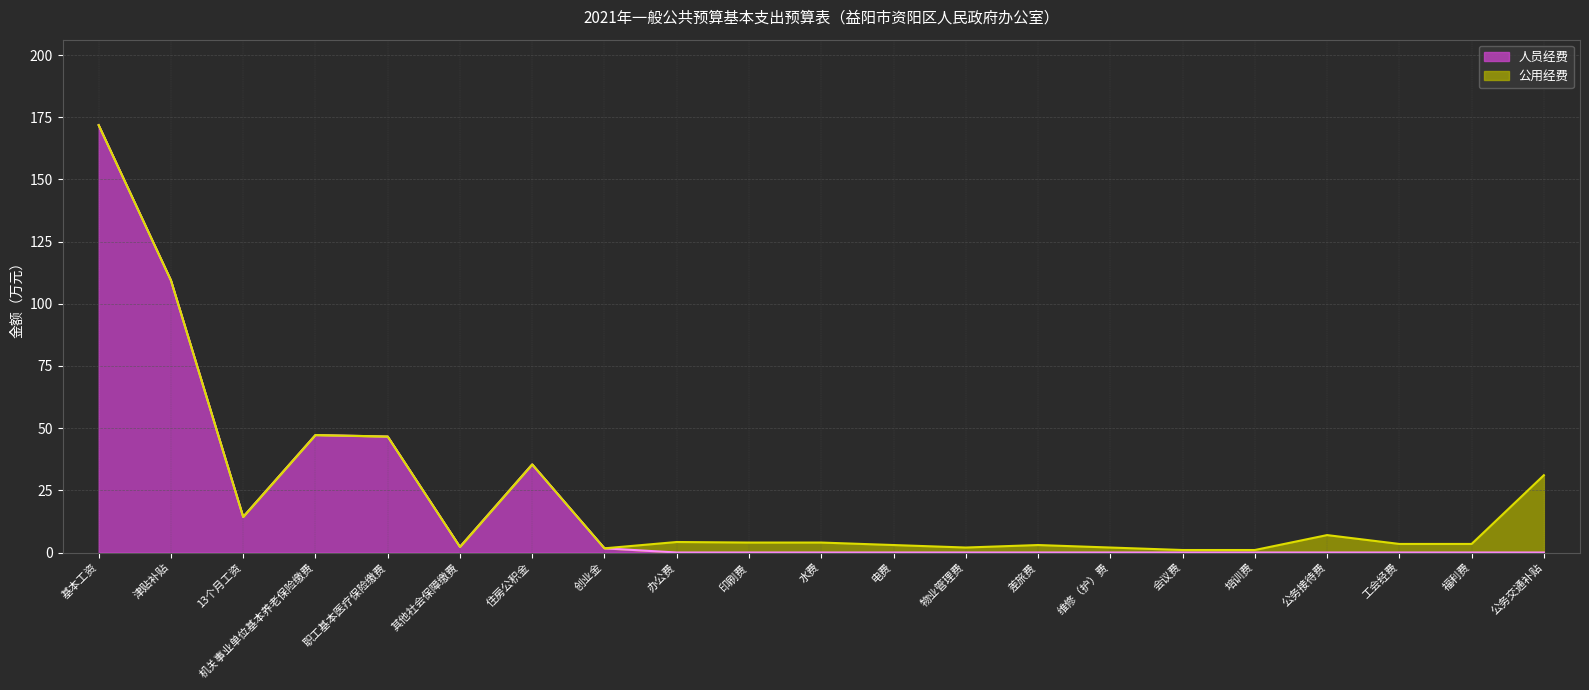

What position from the right is 印刷费?

12